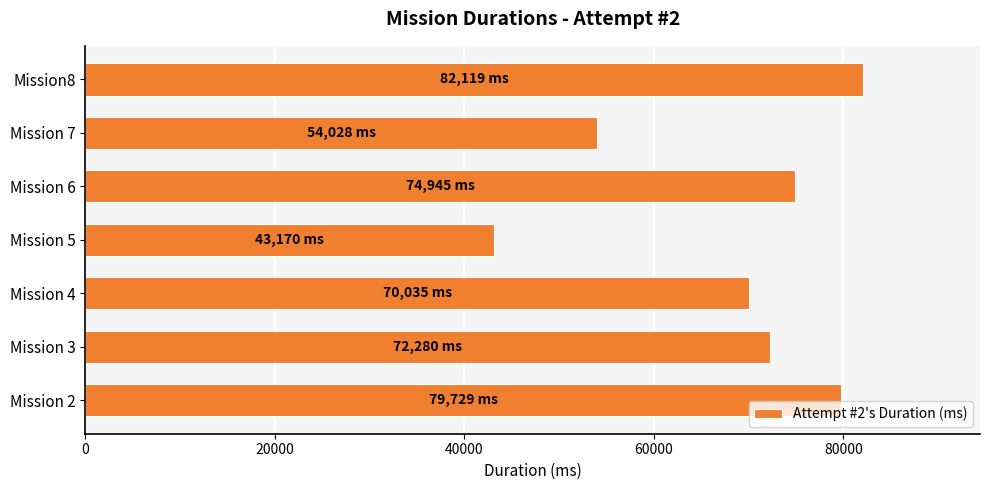

Rank the categories by value from highest to lowest.

Mission8, Mission 2, Mission 6, Mission 3, Mission 4, Mission 7, Mission 5